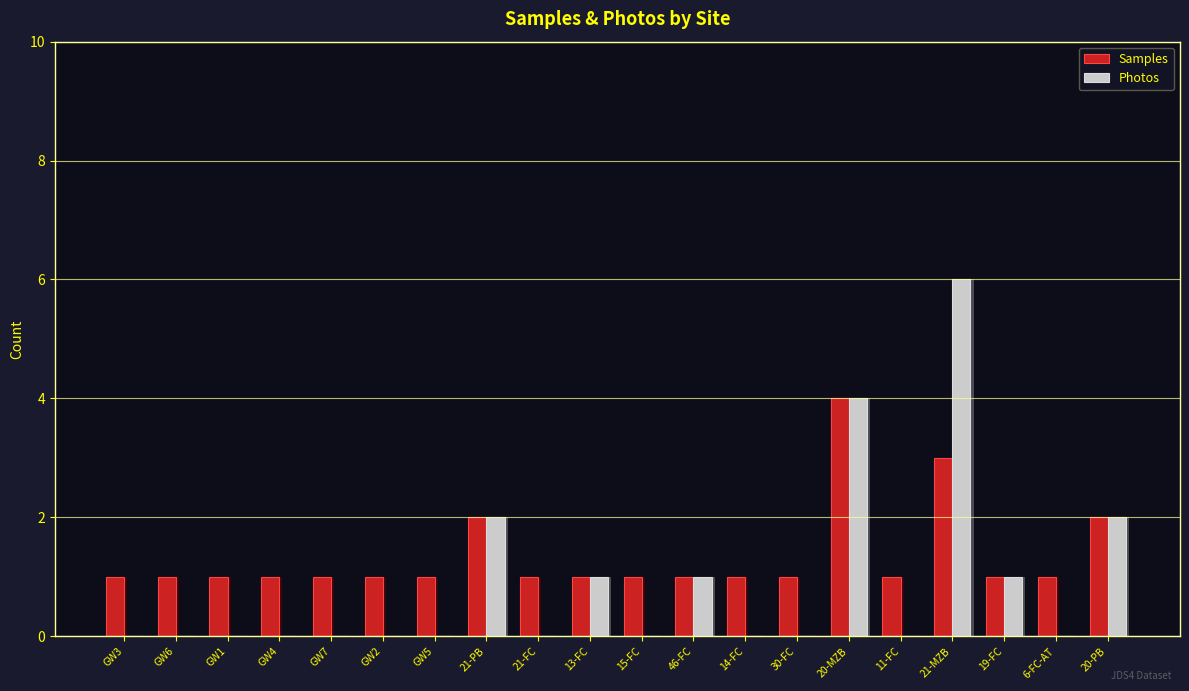

The Samples series shows 2 at GW5. True or false?

False